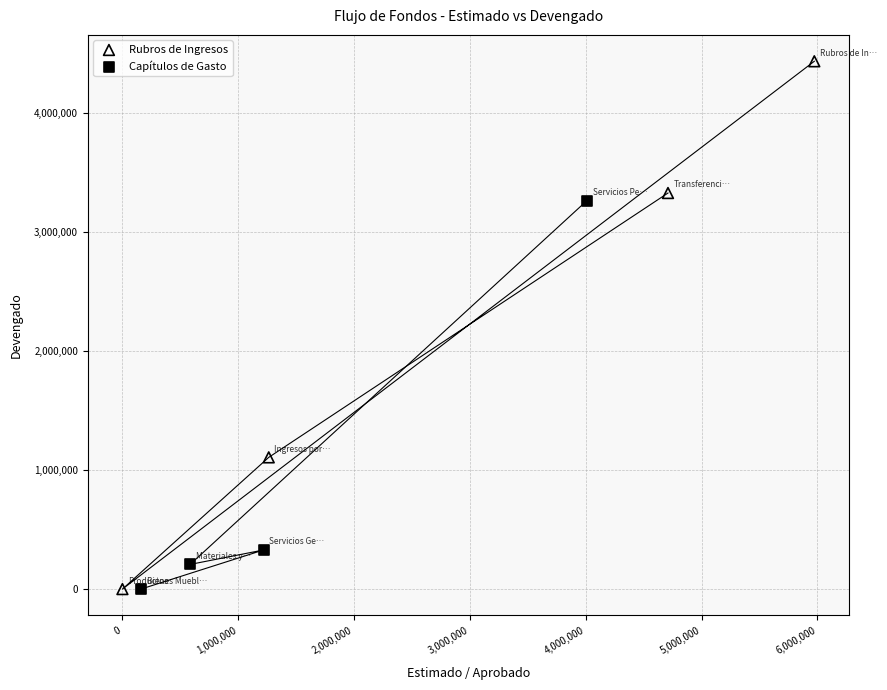

Which series has the largest Y range (max minus min)?

Rubros de Ingresos